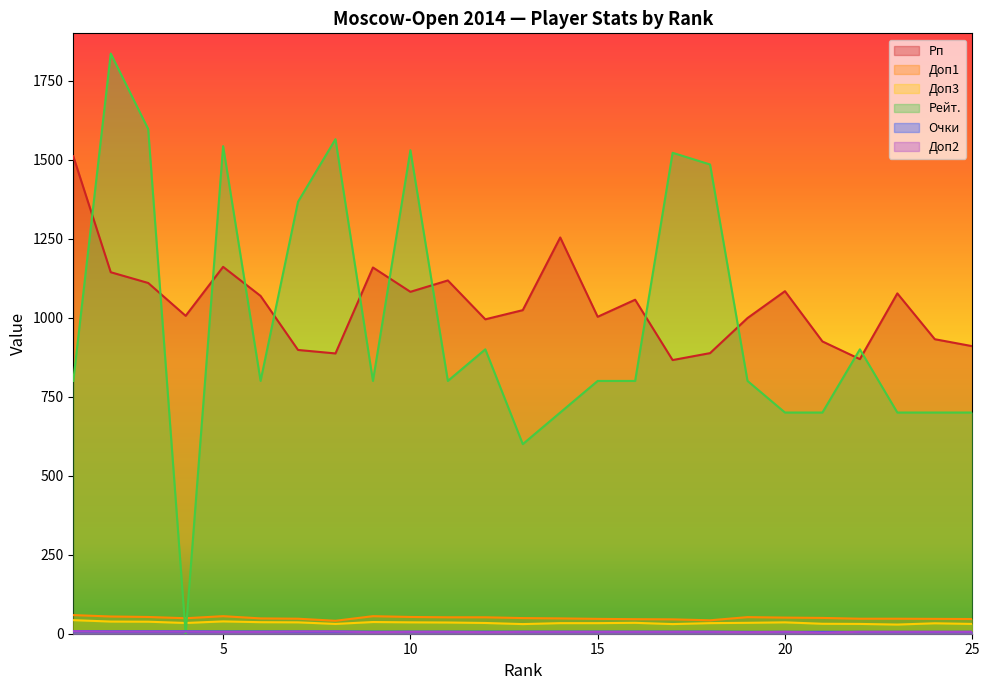

Which series ends up on top after the final intersection of Доп1 and Рейт.?

Рейт.